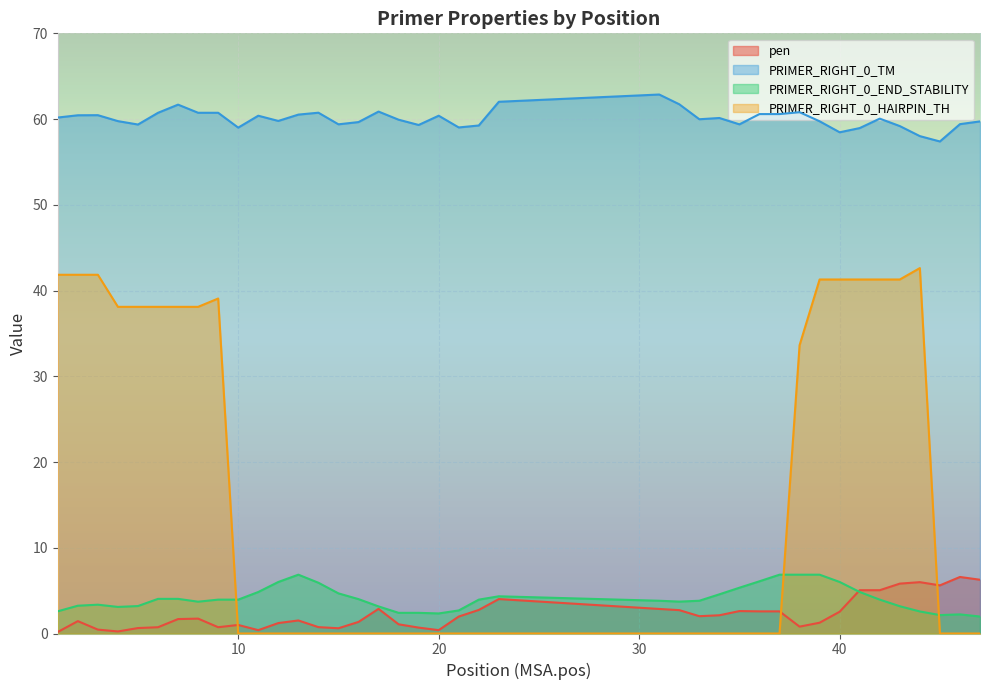

True or false: PRIMER_RIGHT_0_TM and PRIMER_RIGHT_0_END_STABILITY cross at least once.

False